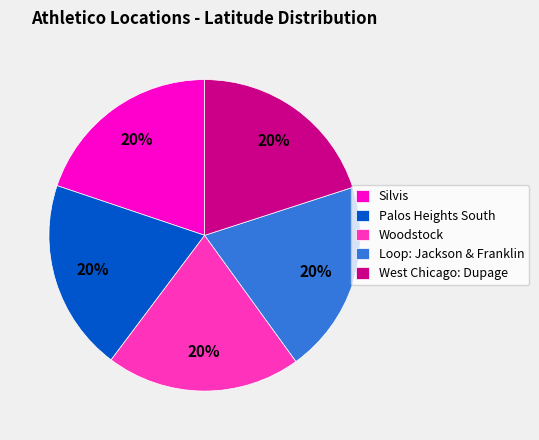

How many segments does this pie chart have?

5